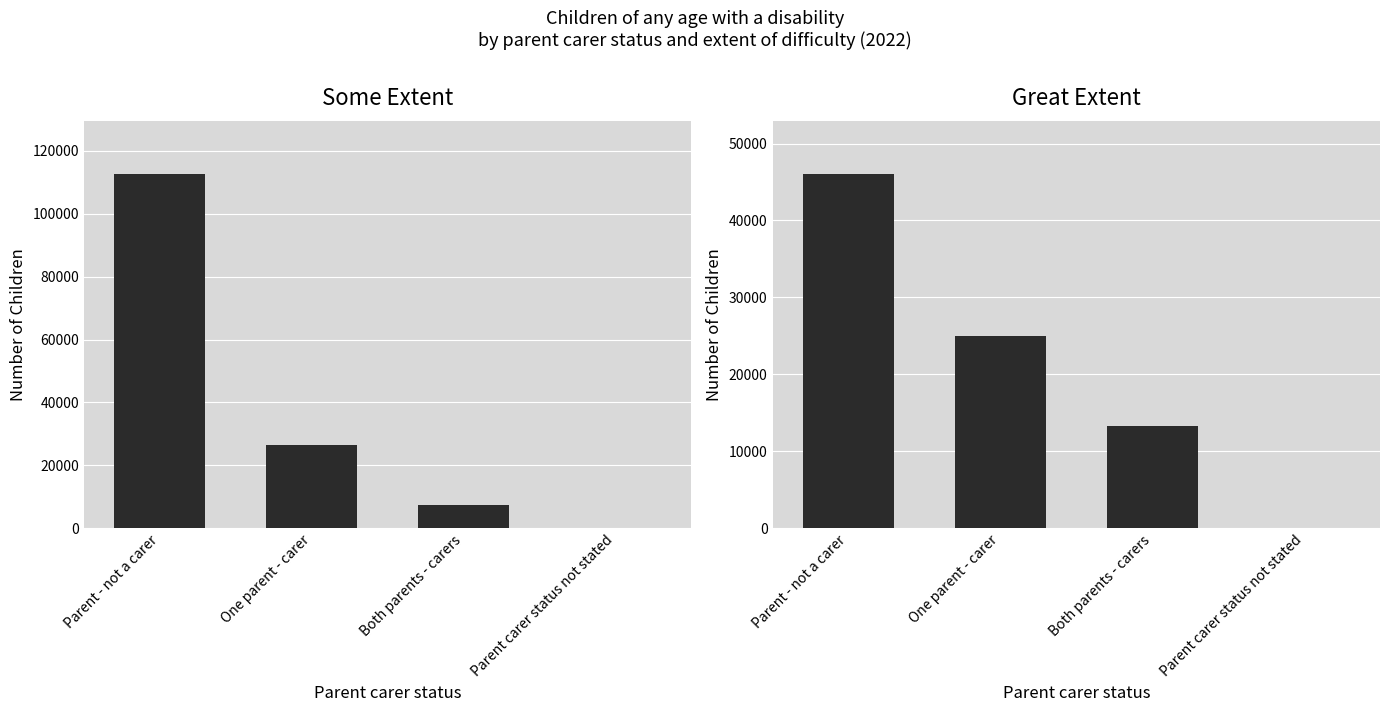

What are all the series names shown in the legend?

Some Extent, Great Extent